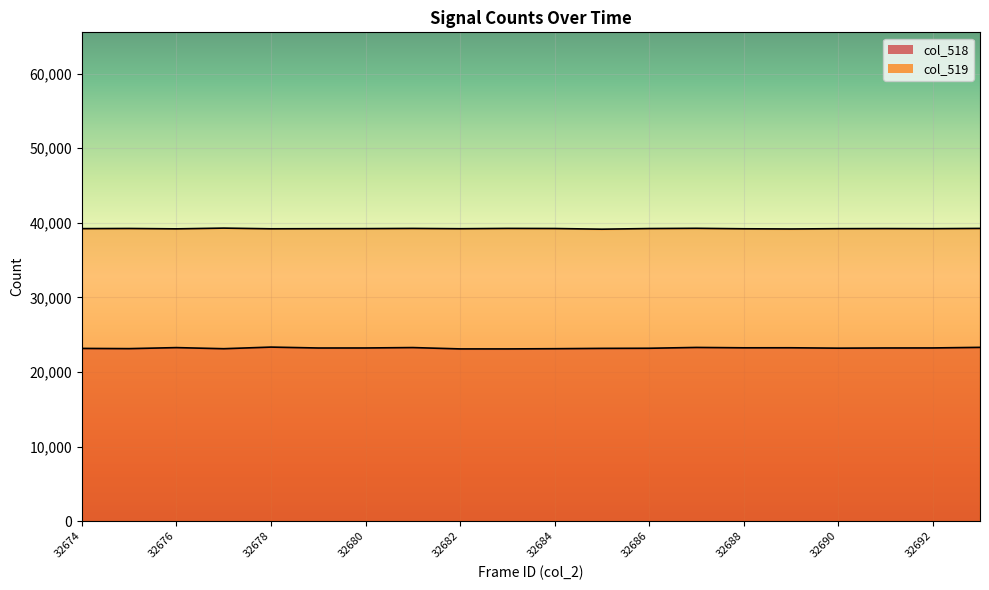

Which category has the lowest value across all series?

32683